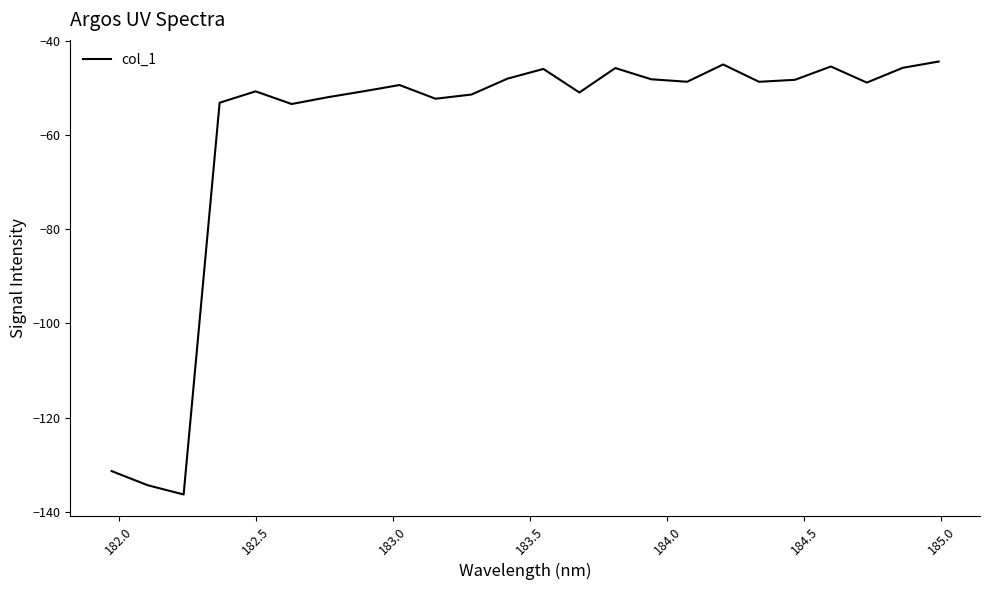

What is the difference between the maximum and minimum values?

91.9